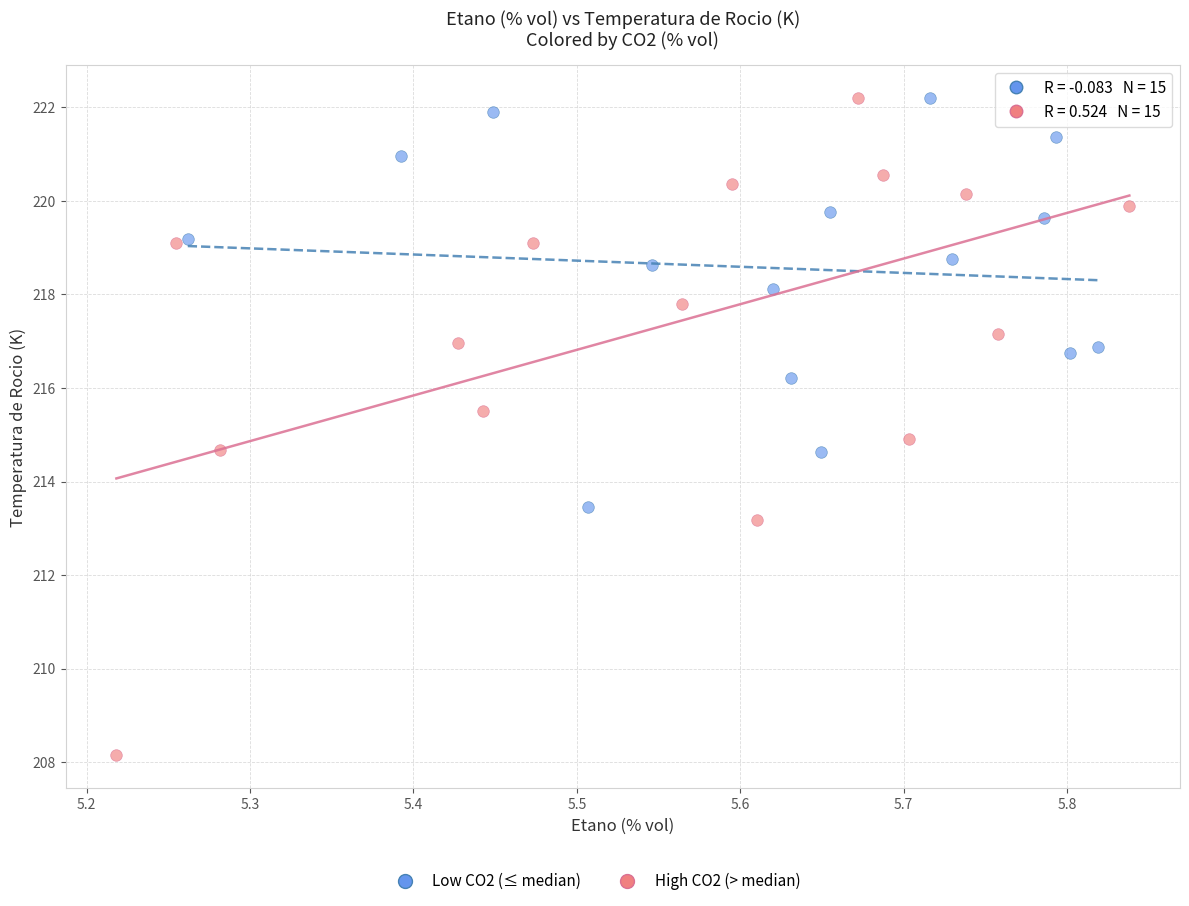

Which series has the widest spread of Y values?

High CO2 (> median)